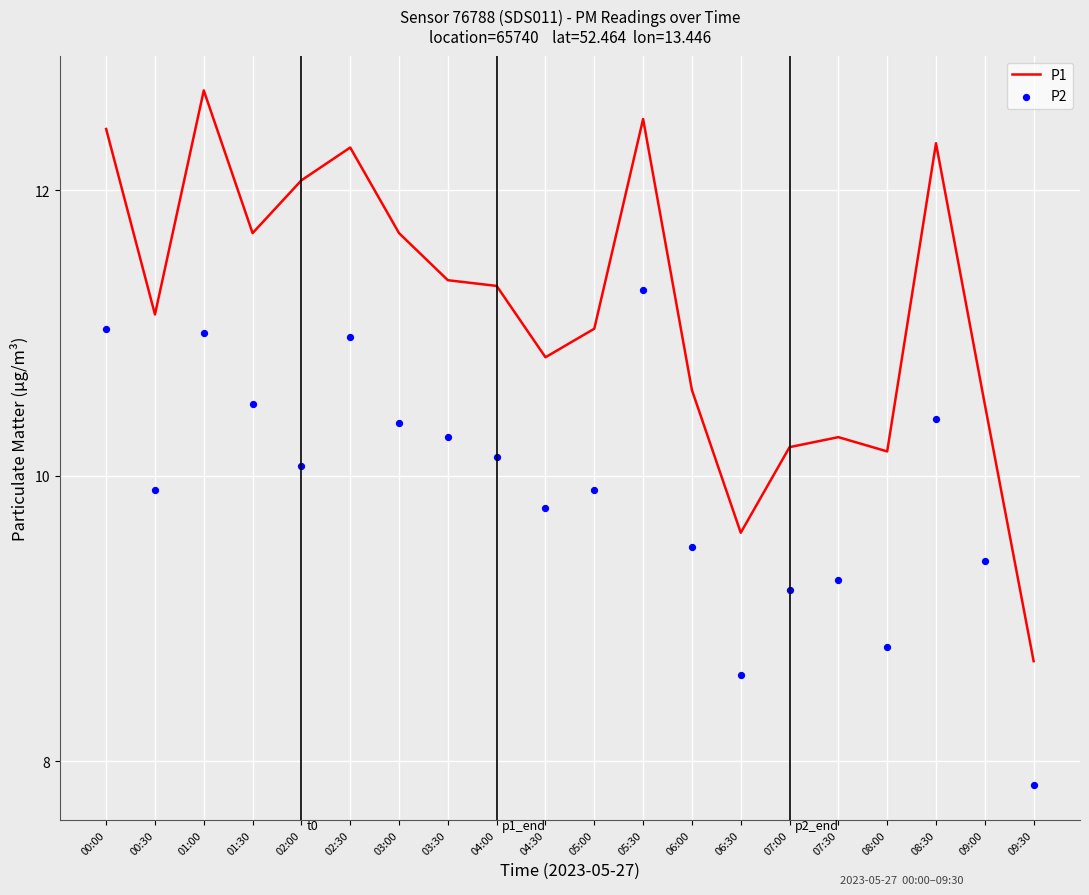

Which series has the largest Y range (max minus min)?

P1